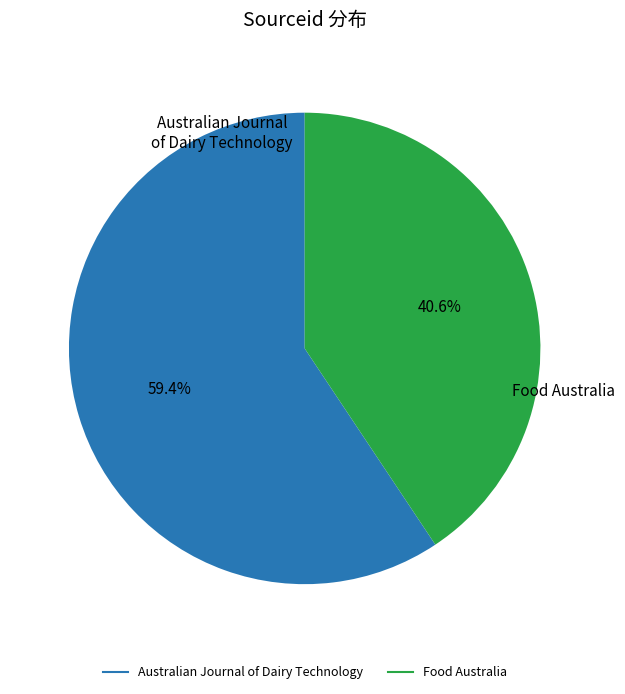

True or false: Australian Journal of Dairy Technology accounts for 49% of the total.

False